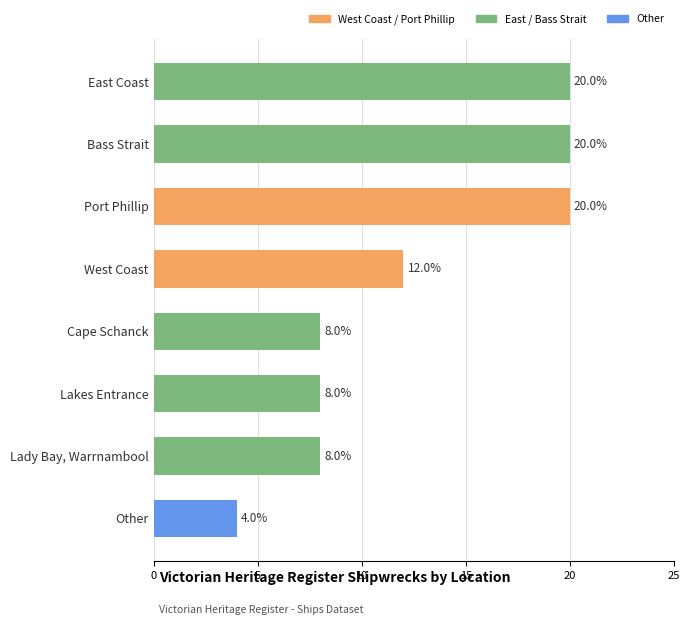

What is the difference between the values at Port Phillip and Lady Bay, Warrnambool?

12